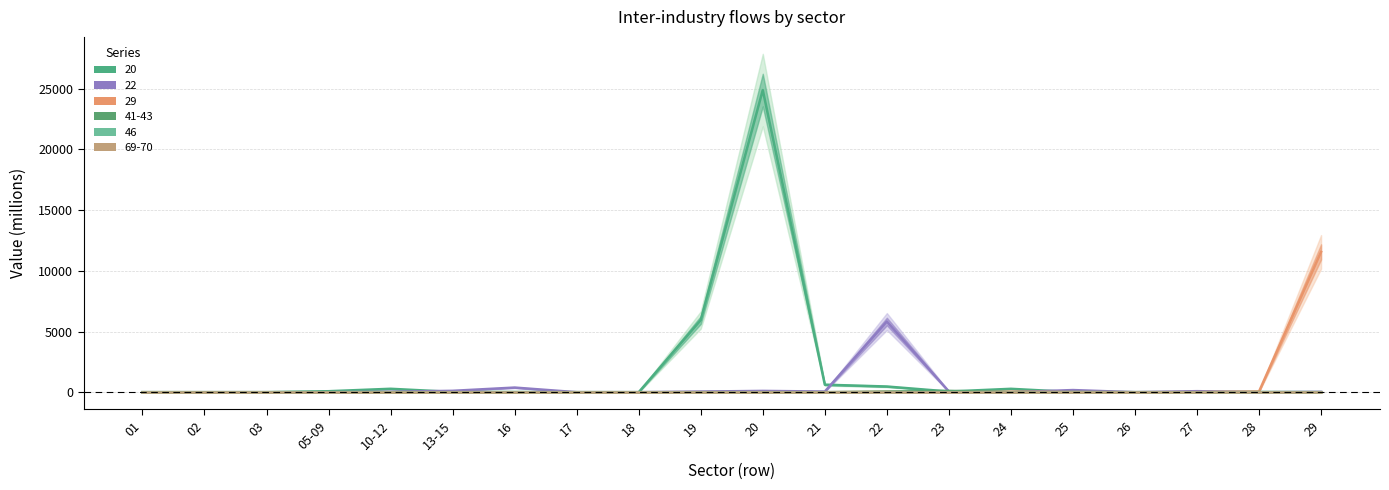

Is this an area chart (filled region under the line)?

No